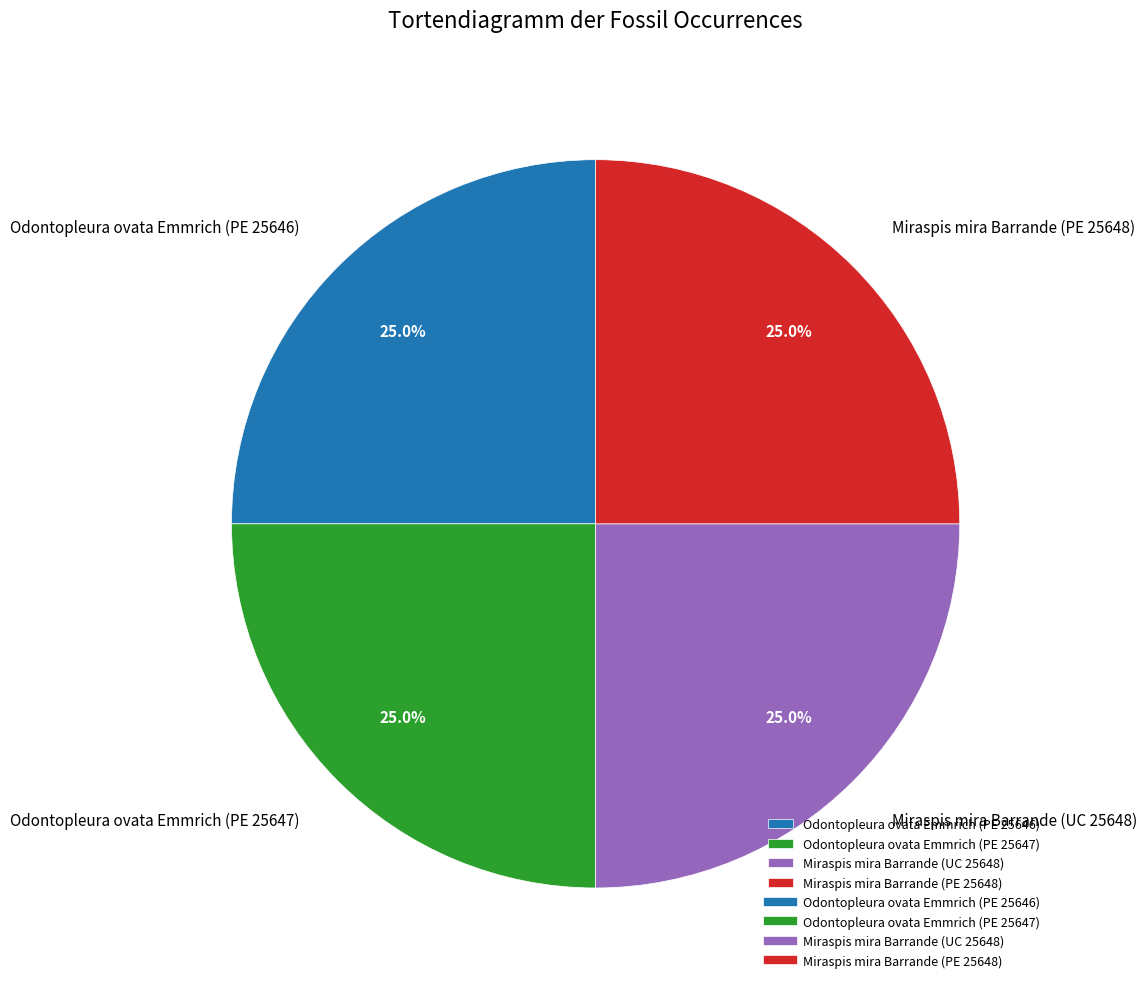

To the nearest percent, what portion does Miraspis mira Barrande (UC 25648) represent?

25%